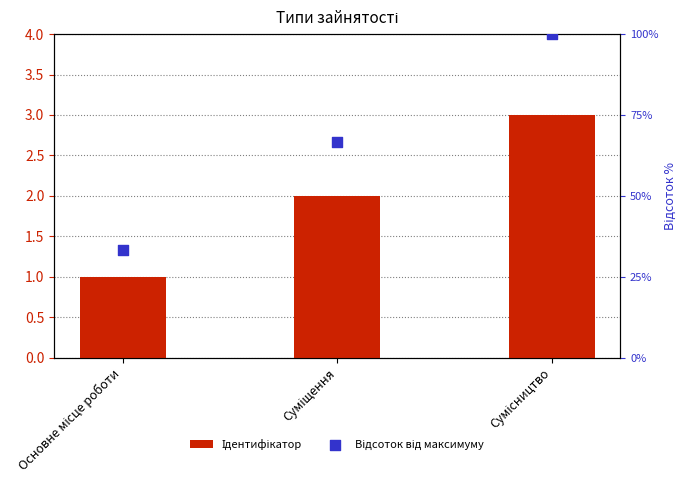

What are all the series names shown in the legend?

Ідентифікатор, Відсоток від максимуму